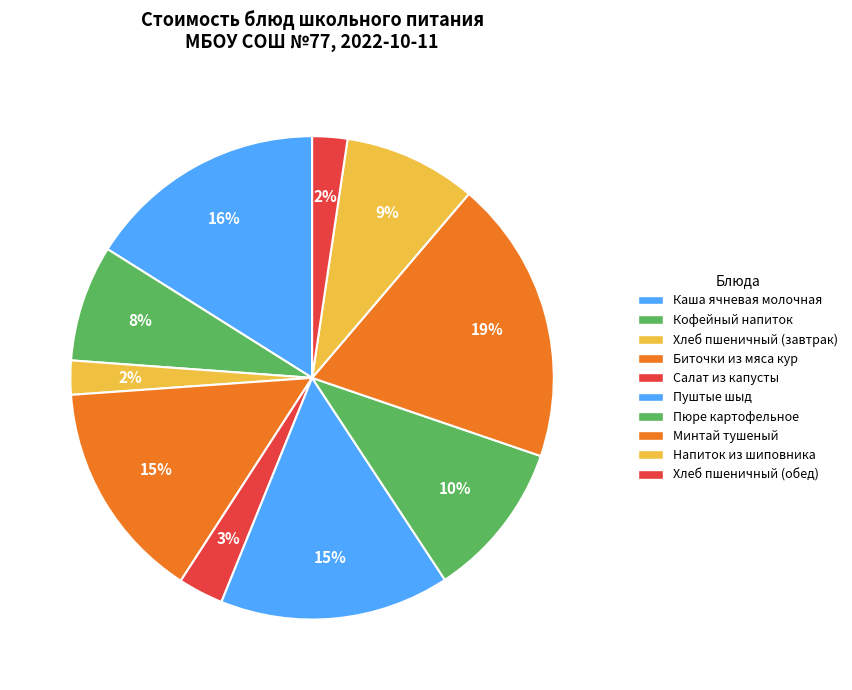

Is there a majority slice in this chart?

No